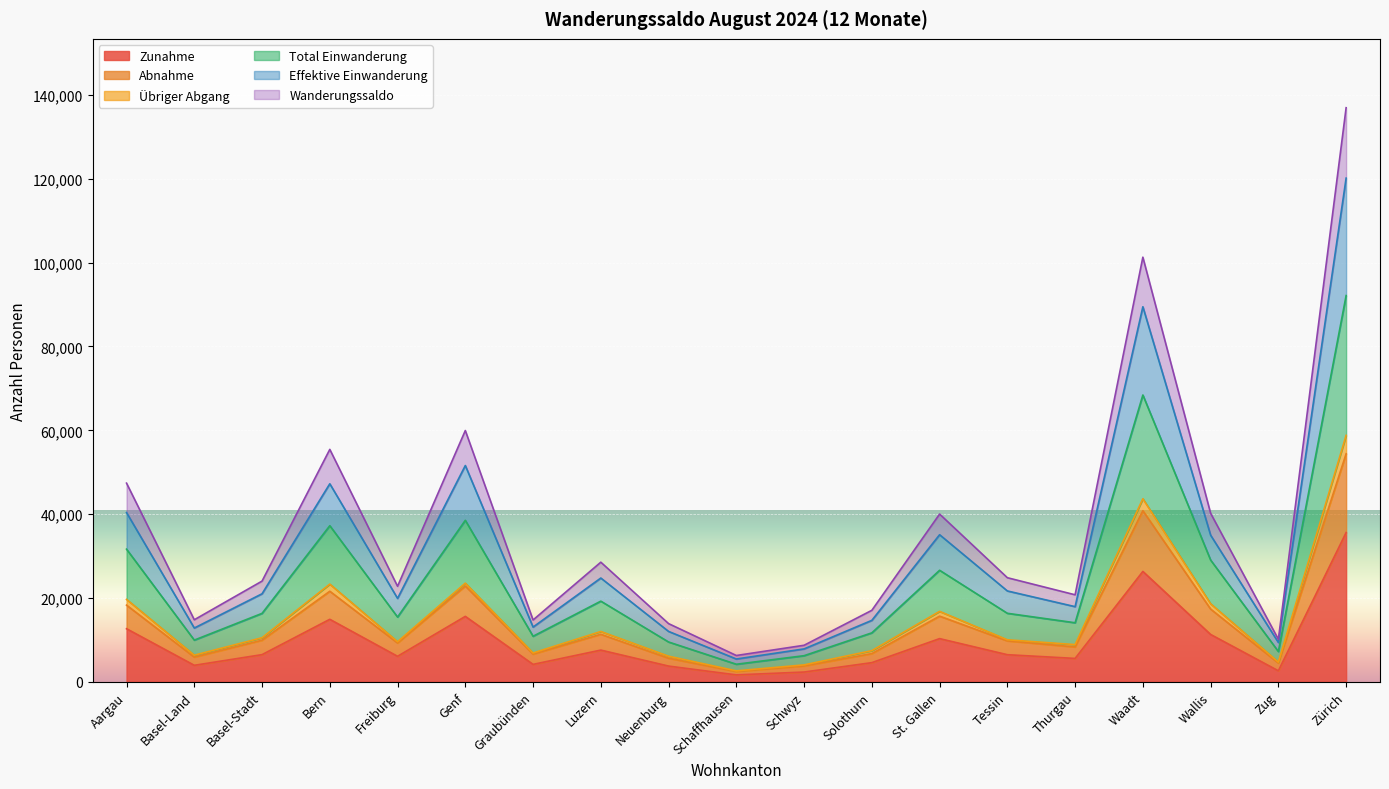

The Zunahme series shows 4558 at Solothurn. True or false?

True